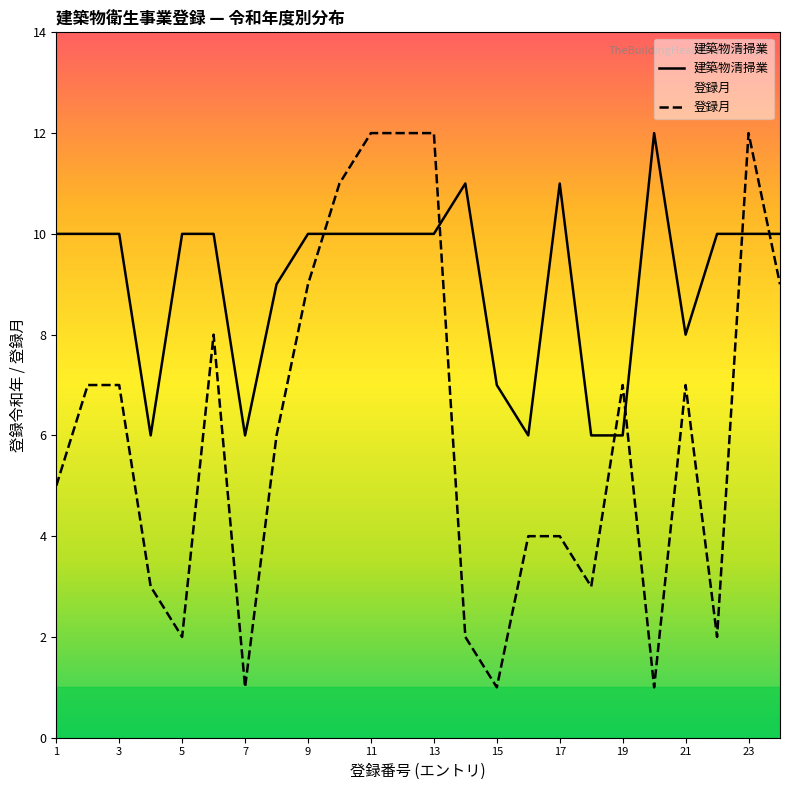

Which series has the widest spread of values?

登録月